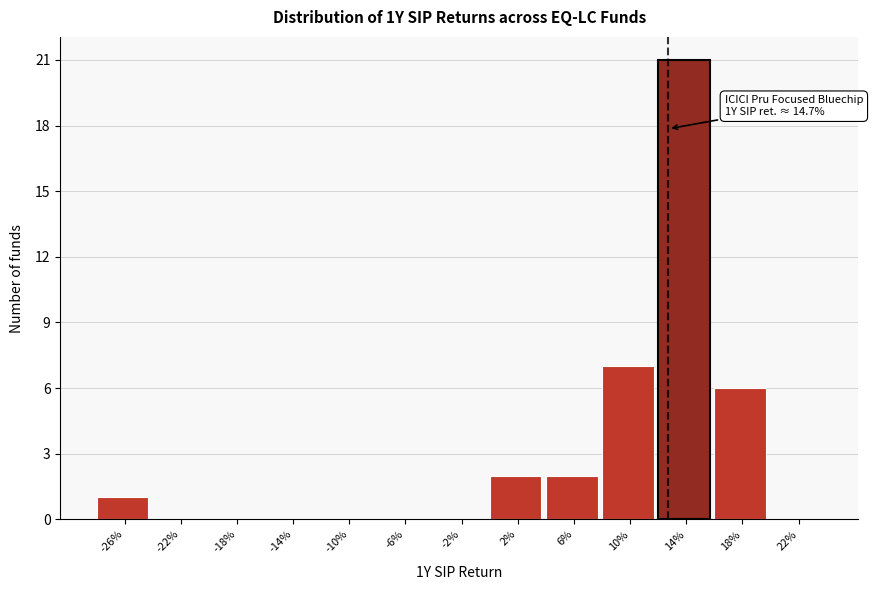

Reading right to left, transcribe all the data shown in this chart.

22%=0	18%=6	14%=21	10%=7	6%=2	2%=2	-2%=0	-6%=0	-10%=0	-14%=0	-18%=0	-22%=0	-26%=1